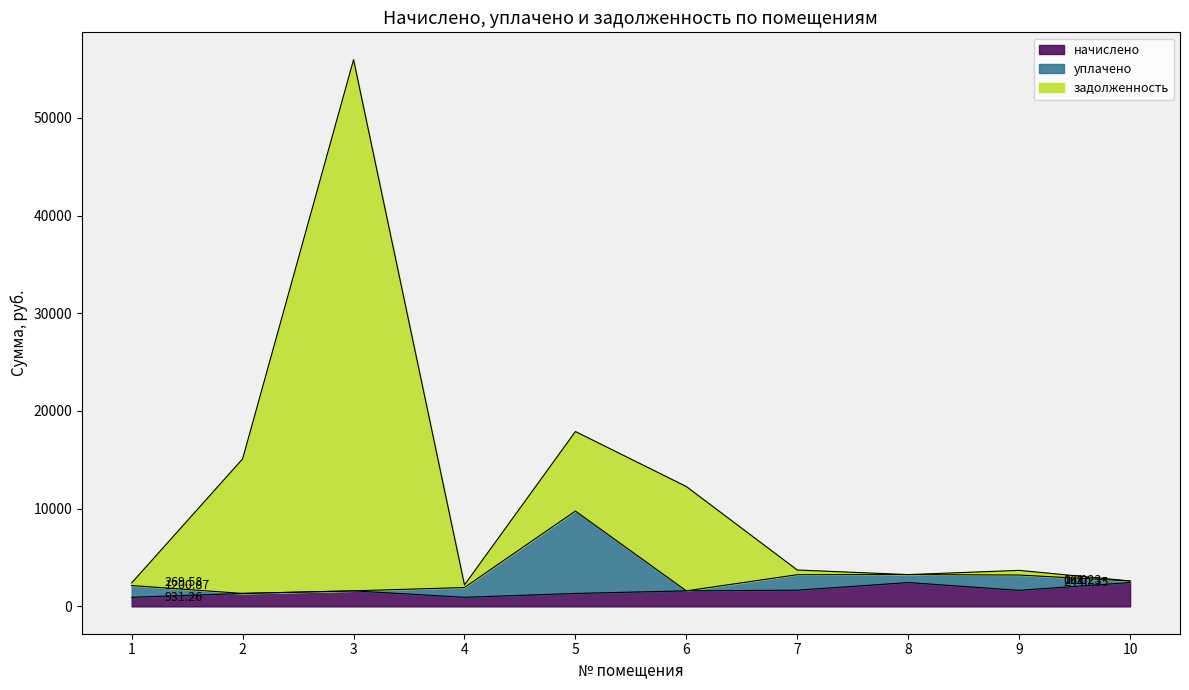

How many data points does each series have?

10